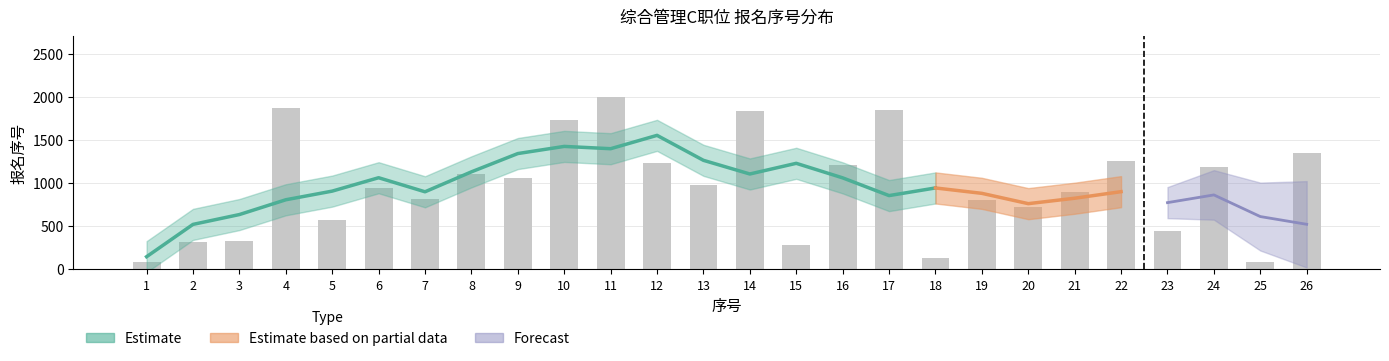

Where does the data first go above 976?

4